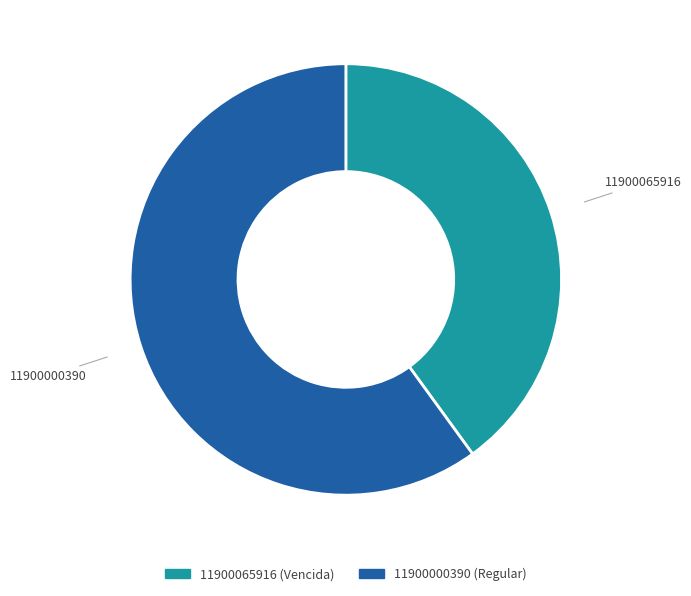

Which slice is the smallest?

11900065916